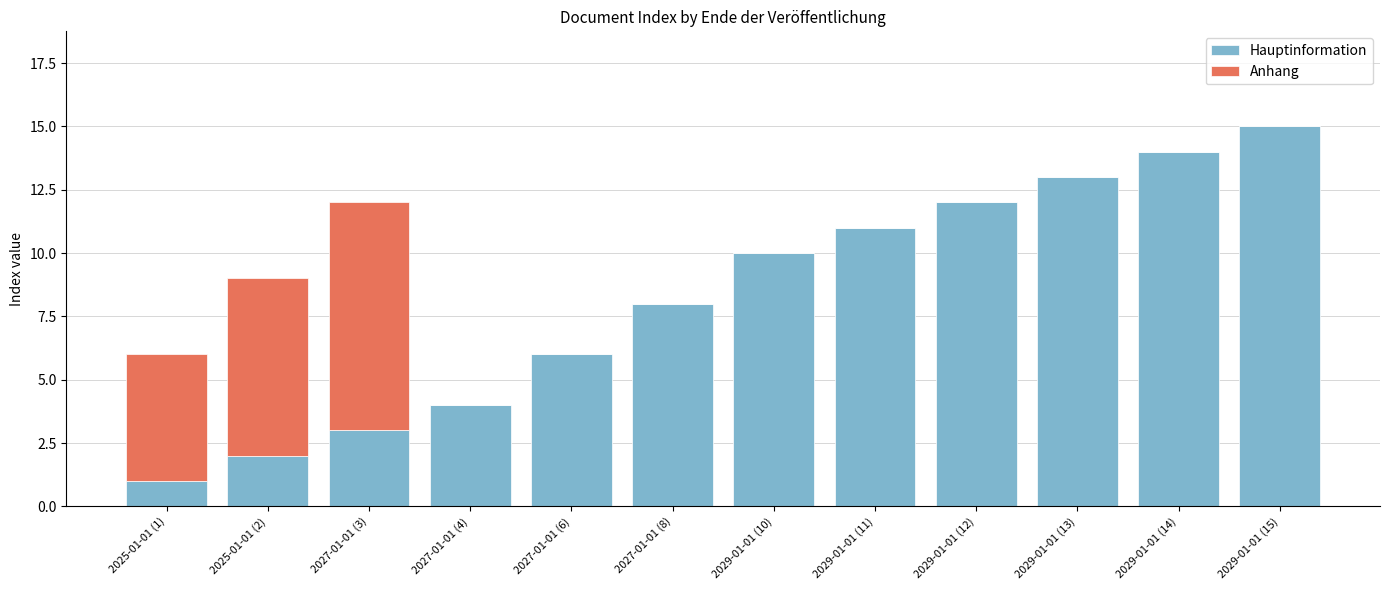

At which label does Hauptinformation reach its peak?

2029-01-01 (15)